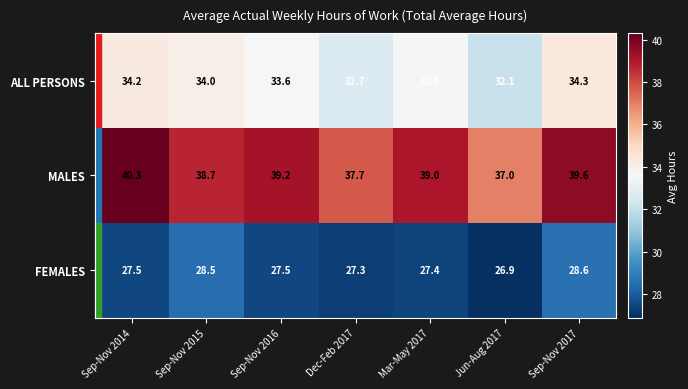

What is the total value across all series at Sep-Nov 2016?

100.3